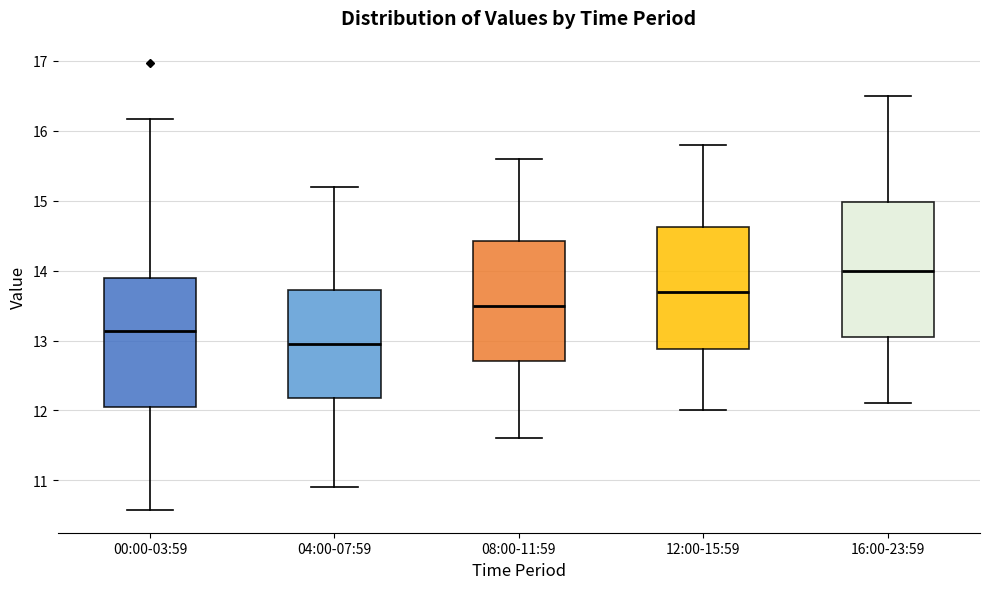

Where does the lower whisker of the box for 16:00-23:59 end on the y-axis? The values are not printed on the chart, so give them approximately, as read against the axis.

12.1